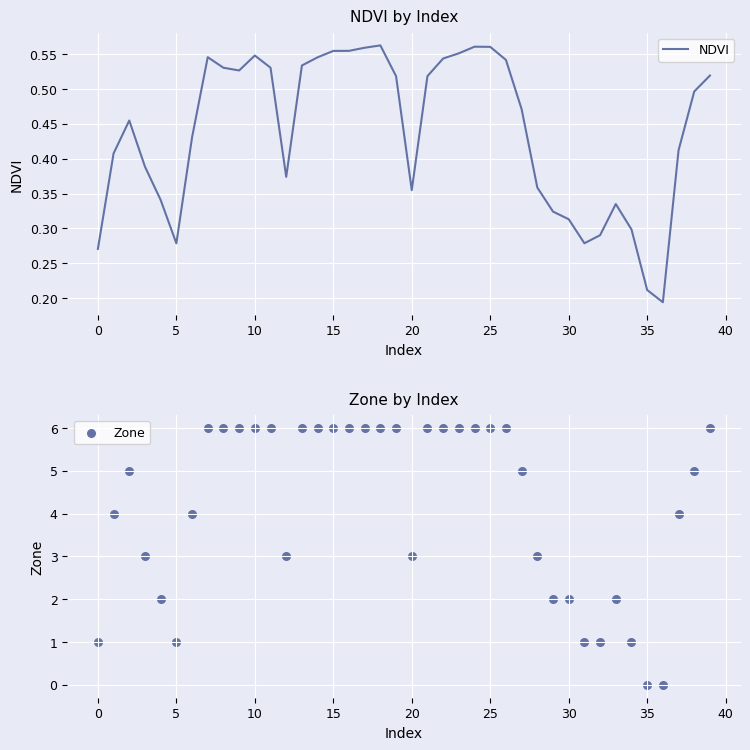

Which series reaches the maximum Y coordinate?

Zone